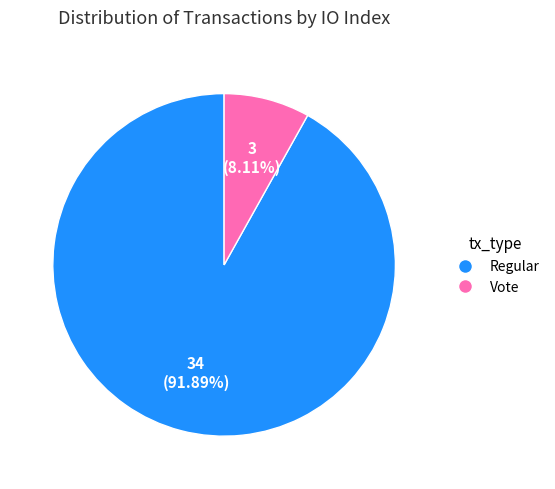

Is the sum of Vote and Regular greater than half?

Yes